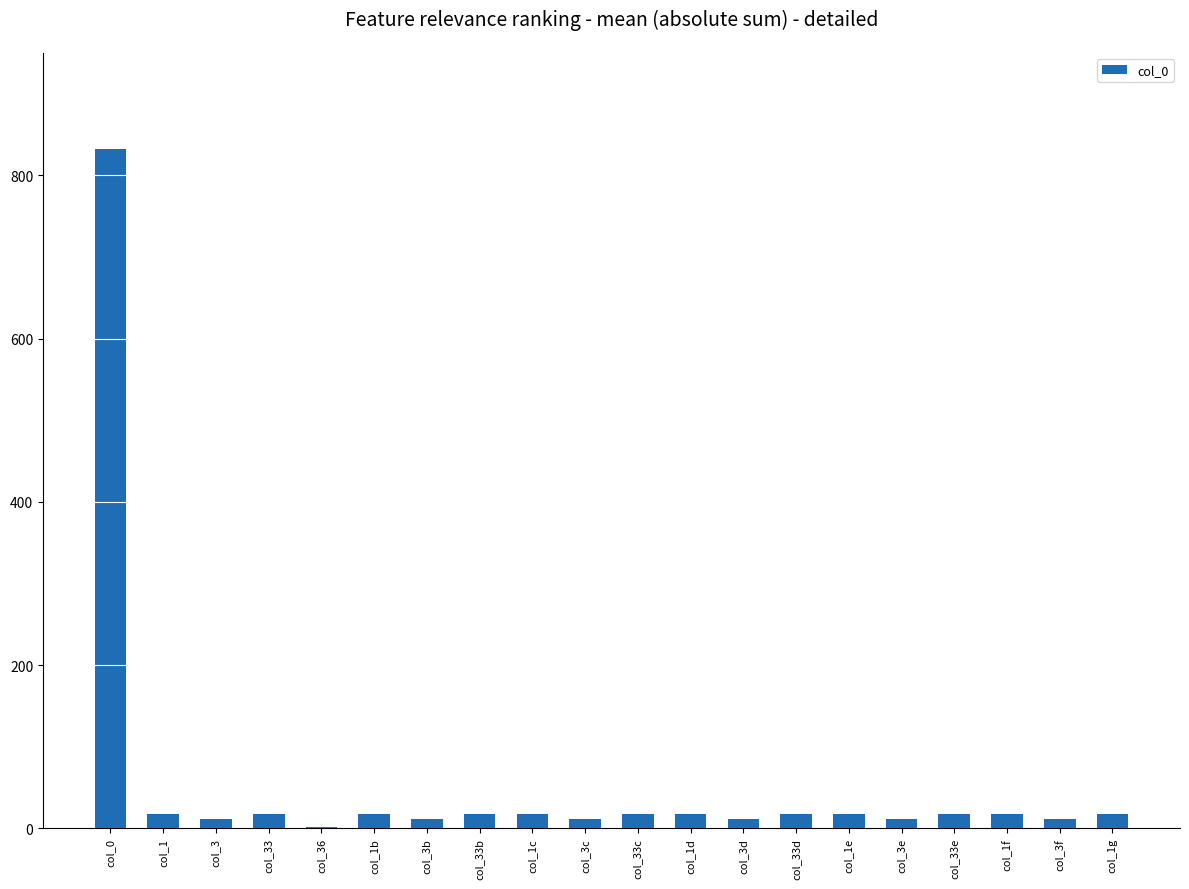

What is the maximum value shown in the chart?

832